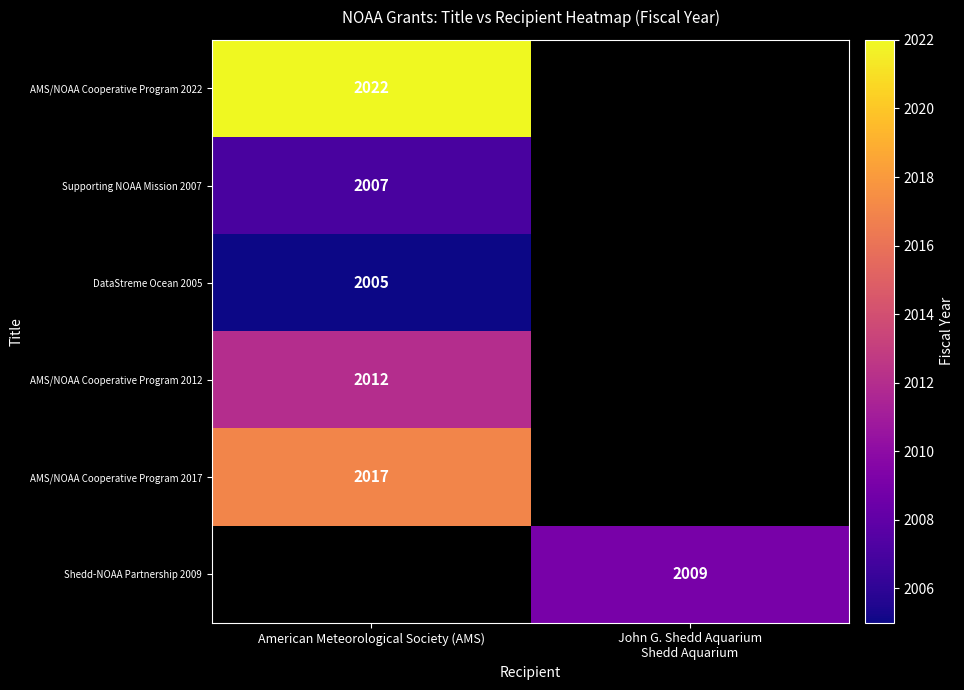

Is it true that AMS/NOAA Cooperative Program 2012 equals 3352 at American Meteorological Society (AMS)?

False